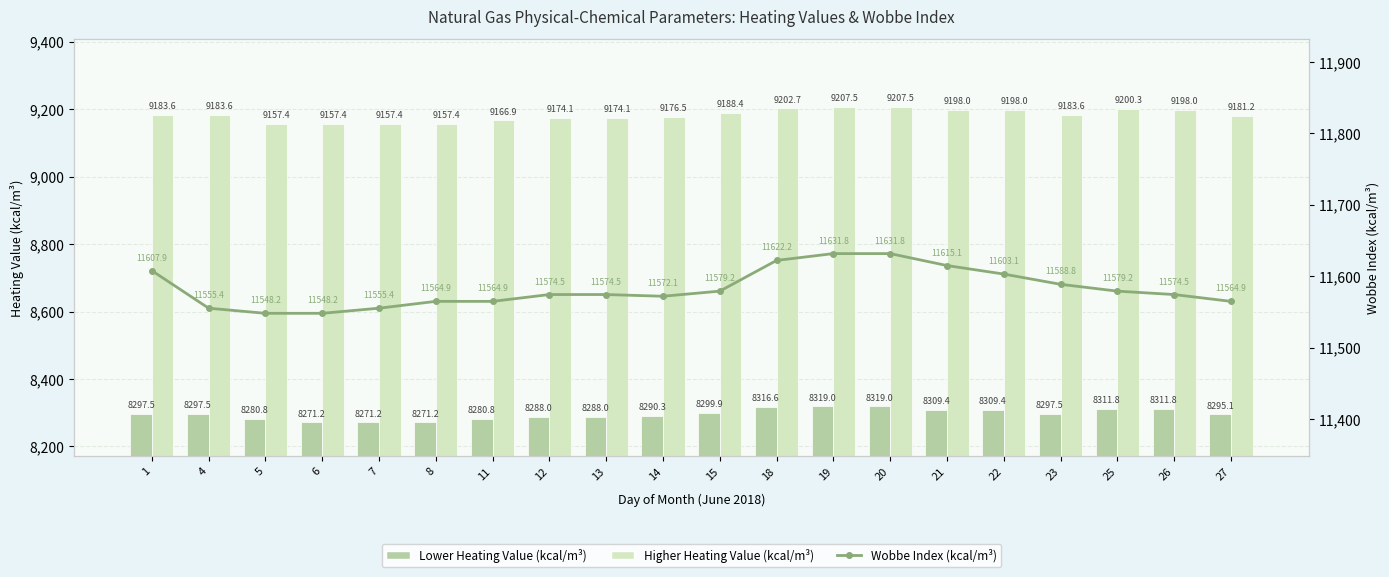

Is it true that Higher Heating Value (kcal/m³) equals 6415.6 at 13?

False